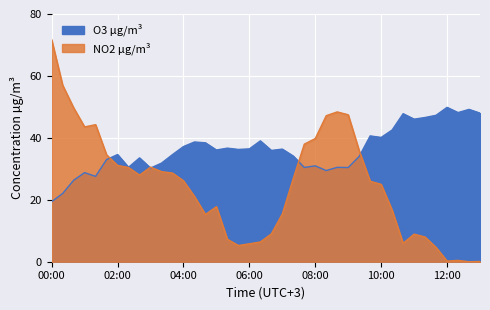

What is the difference between the highest and lowest values at 02:20?

0.1